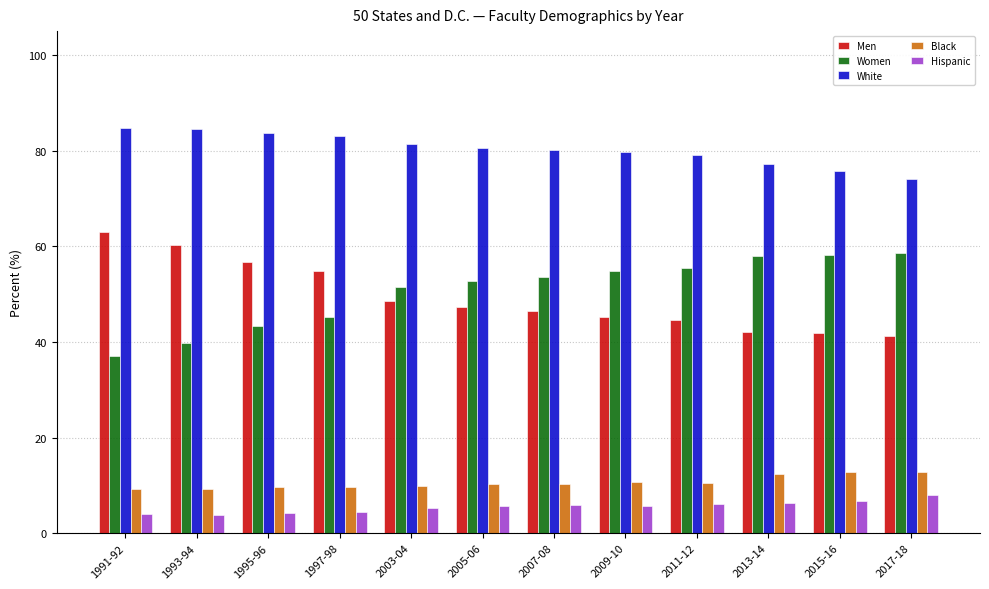

How many categories are shown in the chart?

12